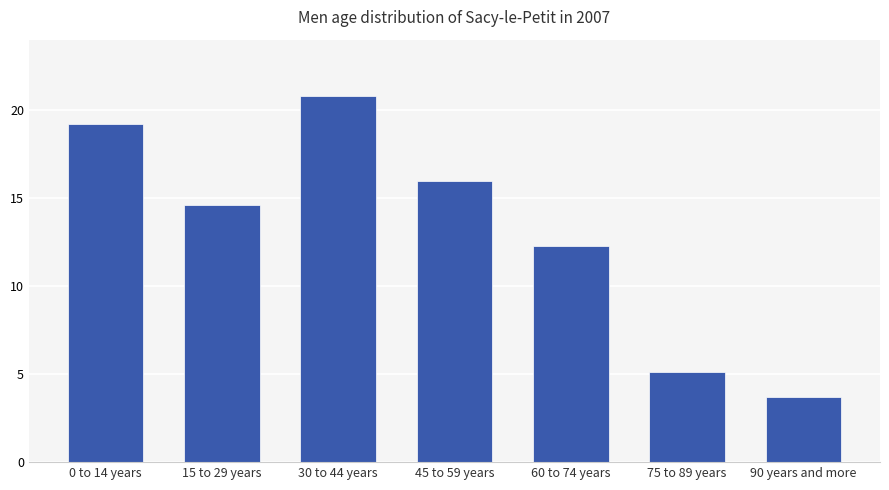

What is the ratio of the value at 90 years and more to the value at 0 to 14 years?

0.2